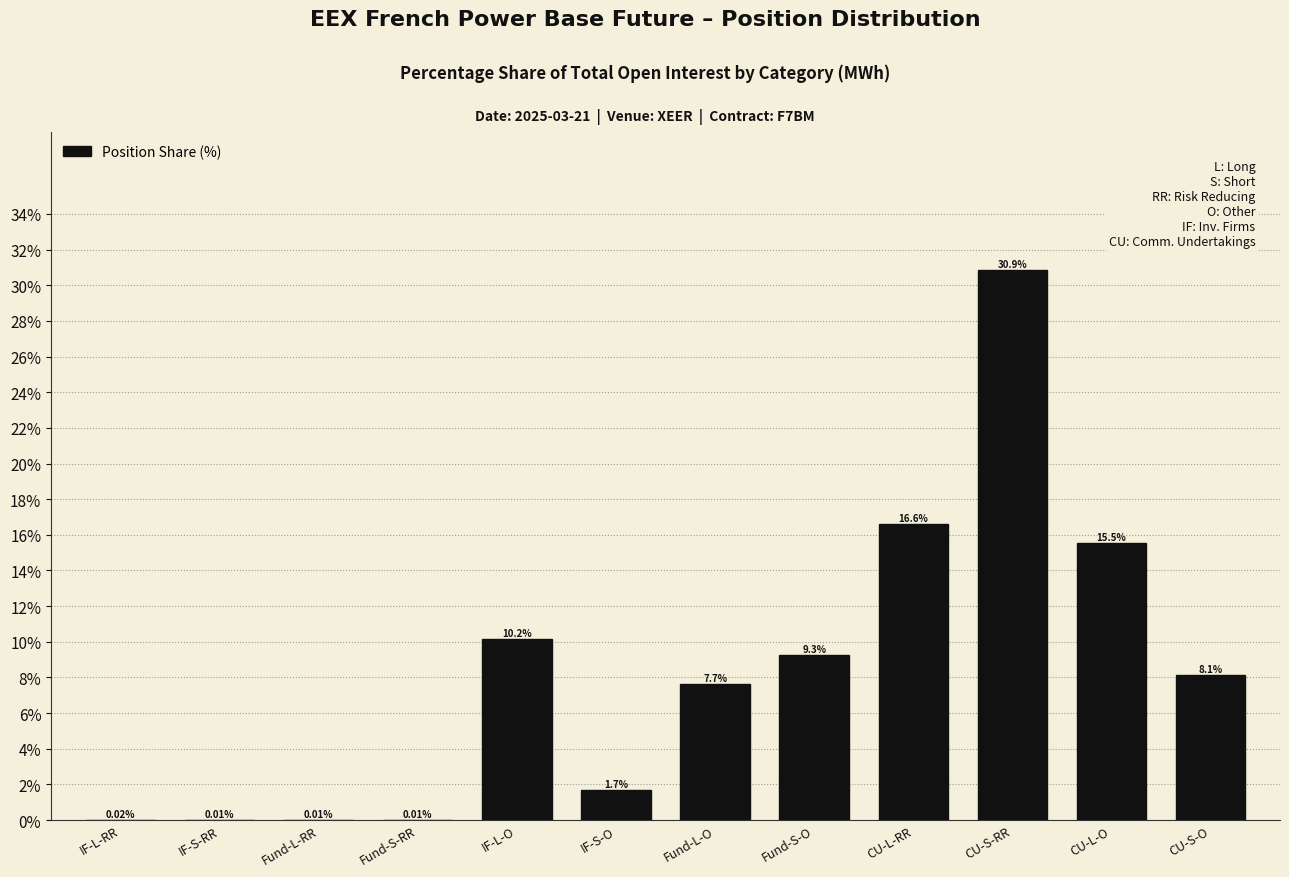

Approximately how many times larger is the value at CU-L-O compared to CU-S-O?

1.9